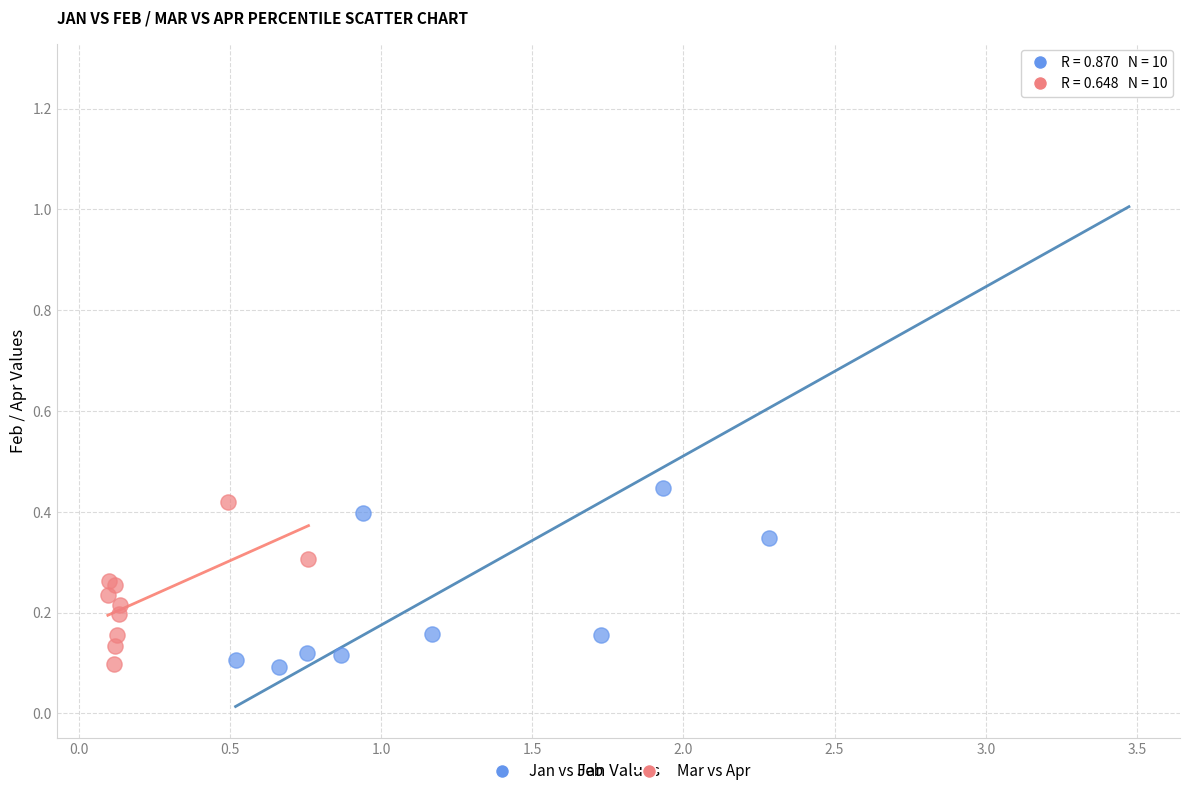

Which series contains the highest Y value?

Jan vs Feb